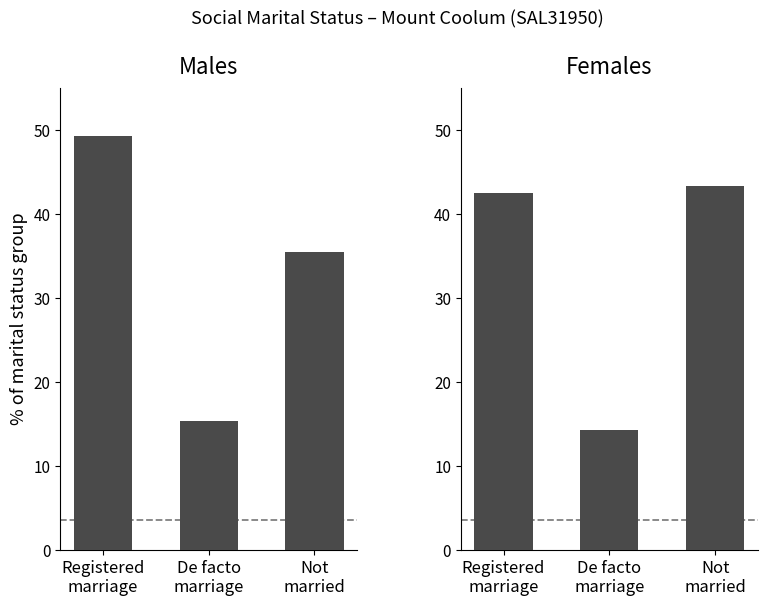

What is the value of the Females bar at the 2nd from the left?

14.2